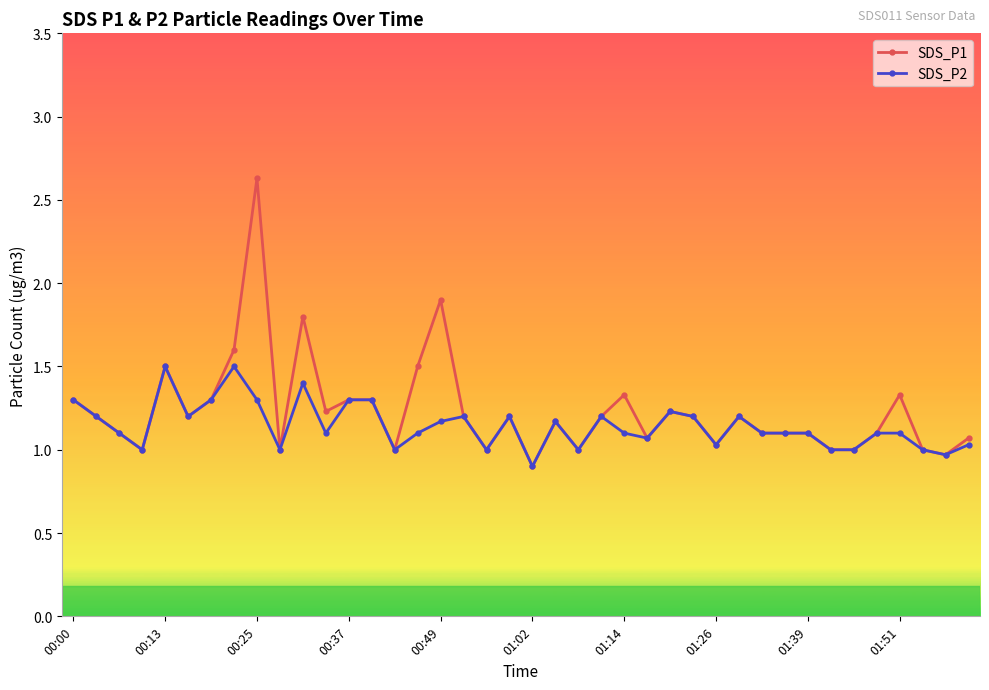

Which series has the widest spread of values?

SDS_P1